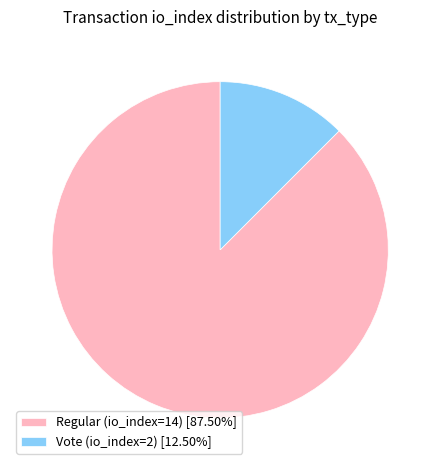

Is the sum of Vote (io_index=2) and Regular (io_index=14) greater than half?

Yes